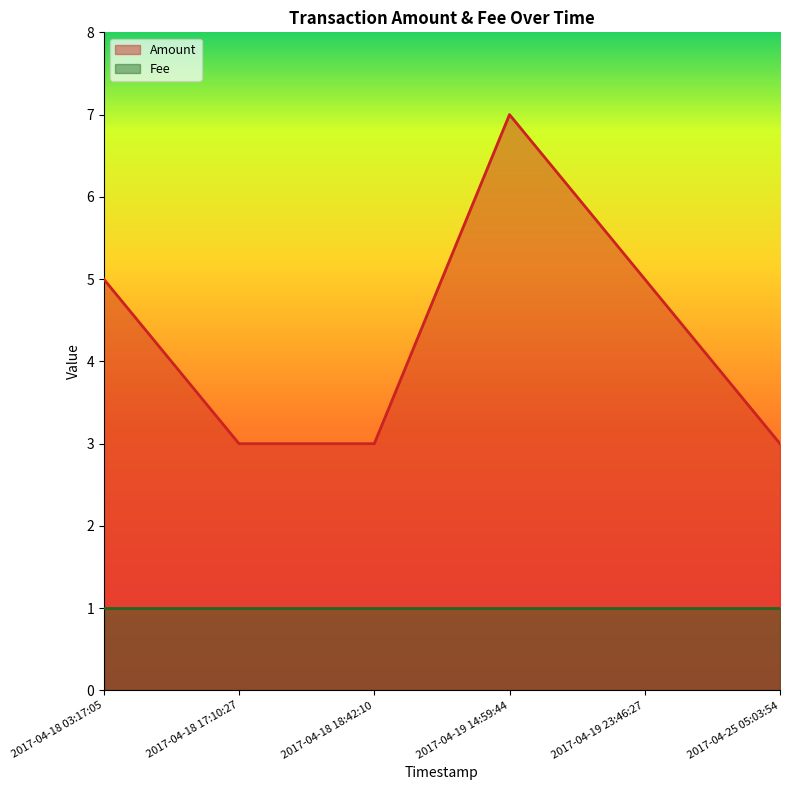

How many points are higher than both their immediate neighbors (excluding endpoints)?

1